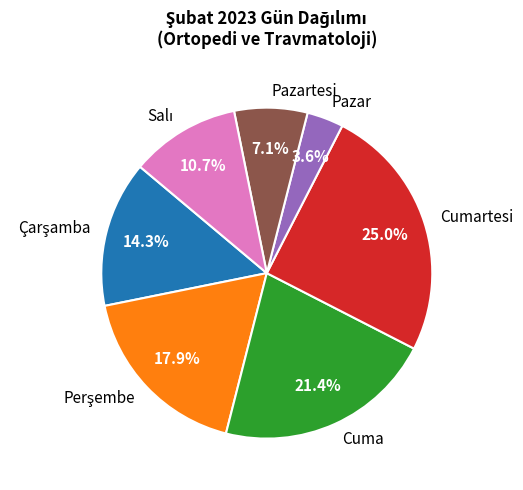

To the nearest percent, what portion does Cuma represent?

21%